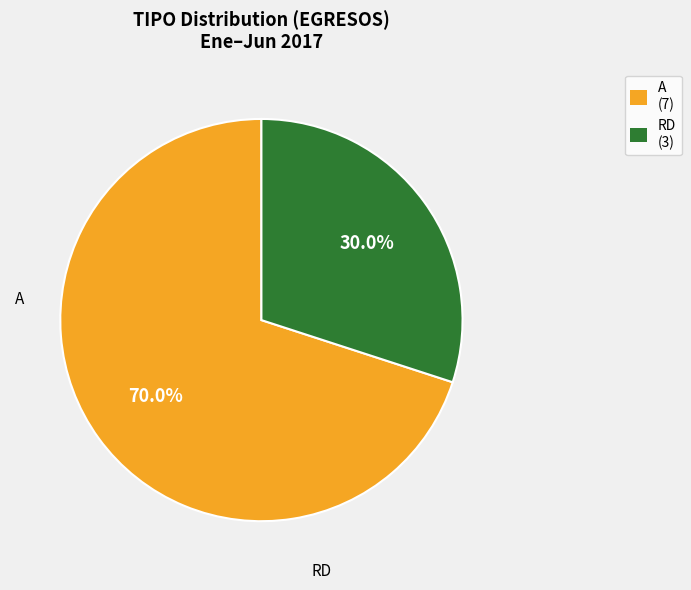

Does any single category account for the majority?

Yes